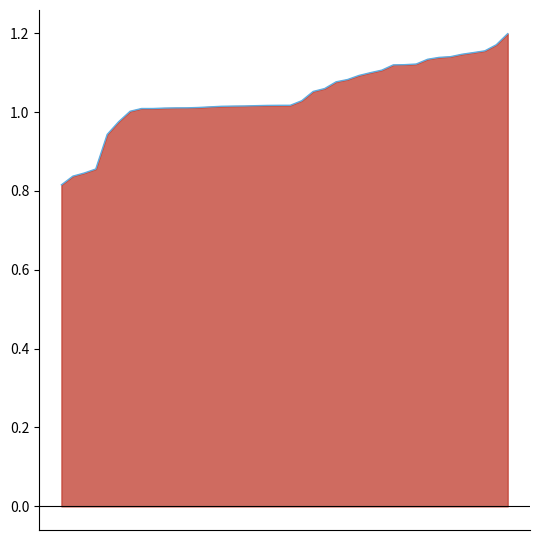

List the labels in order of value, largest first.

39, 38, 37, 36, 35, 34, 33, 32, 31, 30, 29, 28, 27, 26, 25, 24, 23, 22, 21, 20, 19, 18, 17, 16, 15, 14, 13, 12, 11, 10, 9, 8, 7, 6, 5, 4, 3, 2, 1, 0